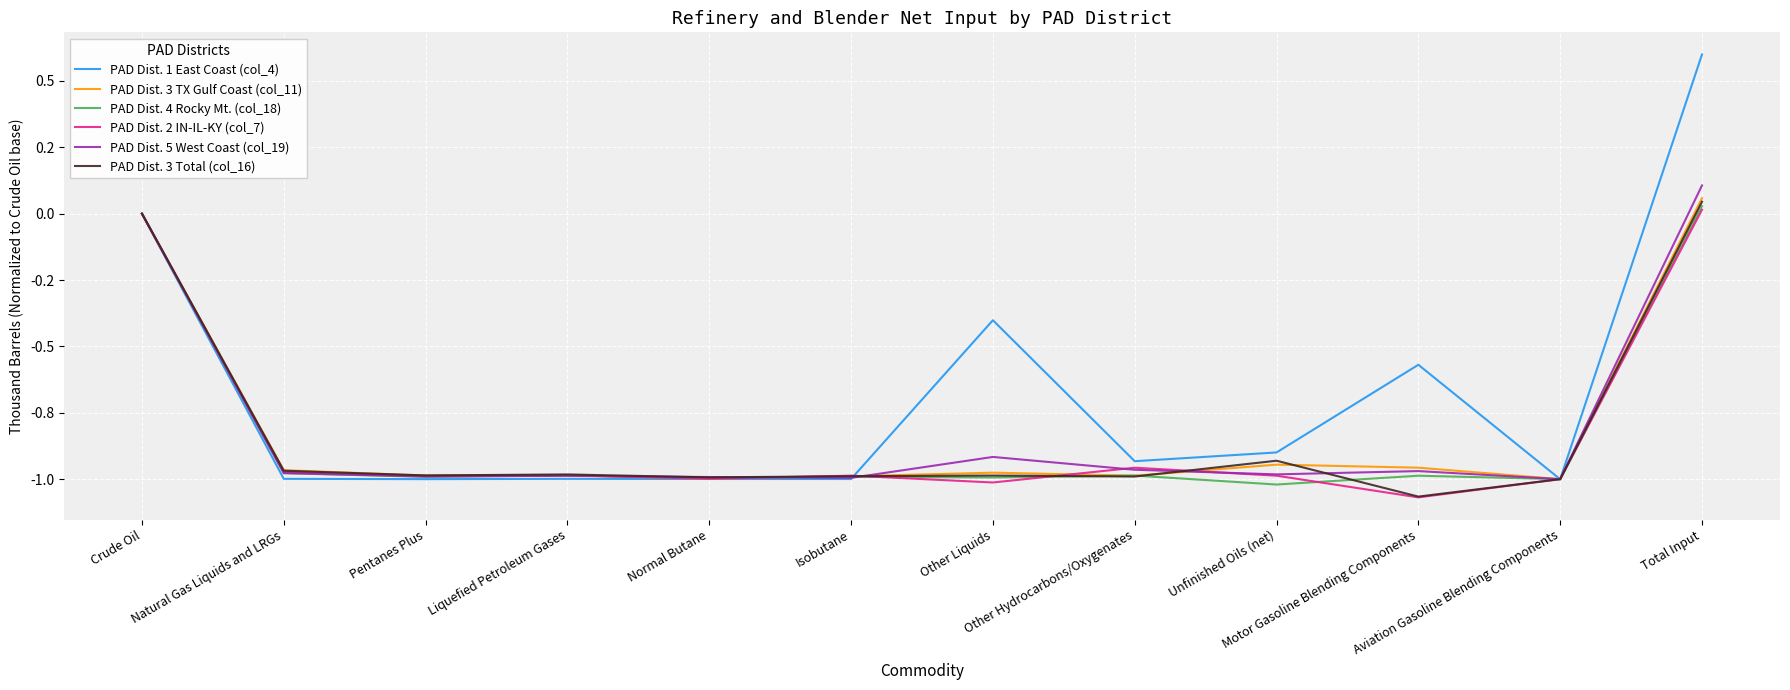

The PAD Dist. 3 TX Gulf Coast (col_11) series shows -0.7 at Isobutane. True or false?

False